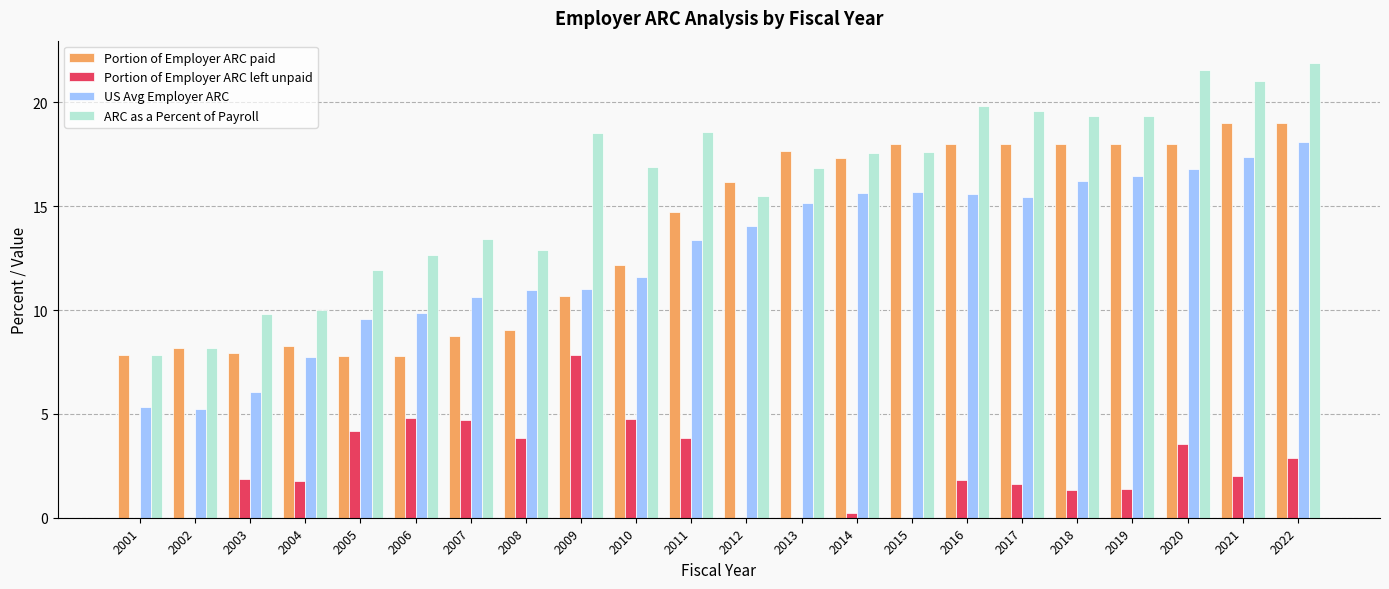

At which category is the sum across all series the highest?

2022